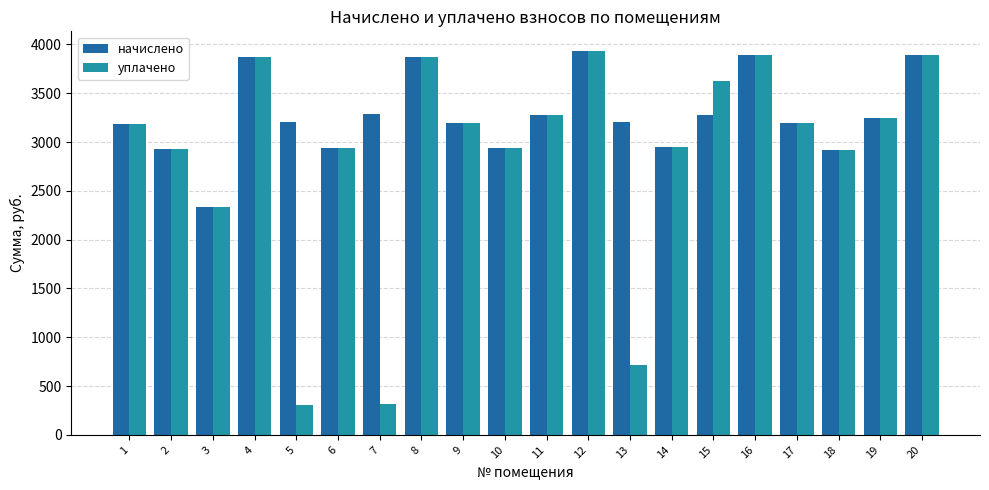

What is the difference between the уплачено values at 3 and 7?

2016.8